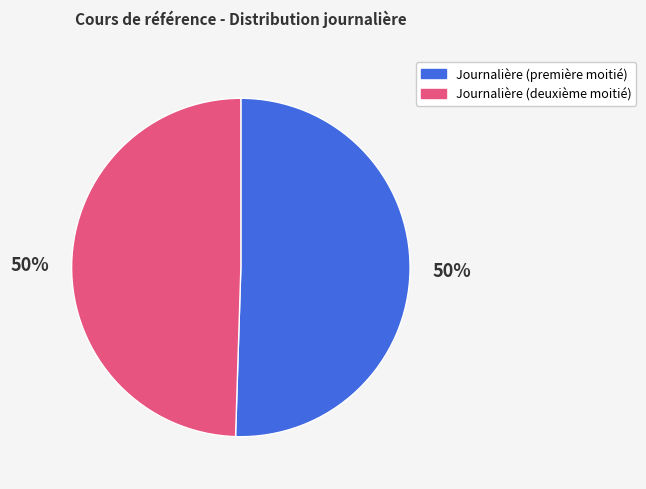

What percentage is the Journalière (première moitié) slice, to the nearest percent?

50%